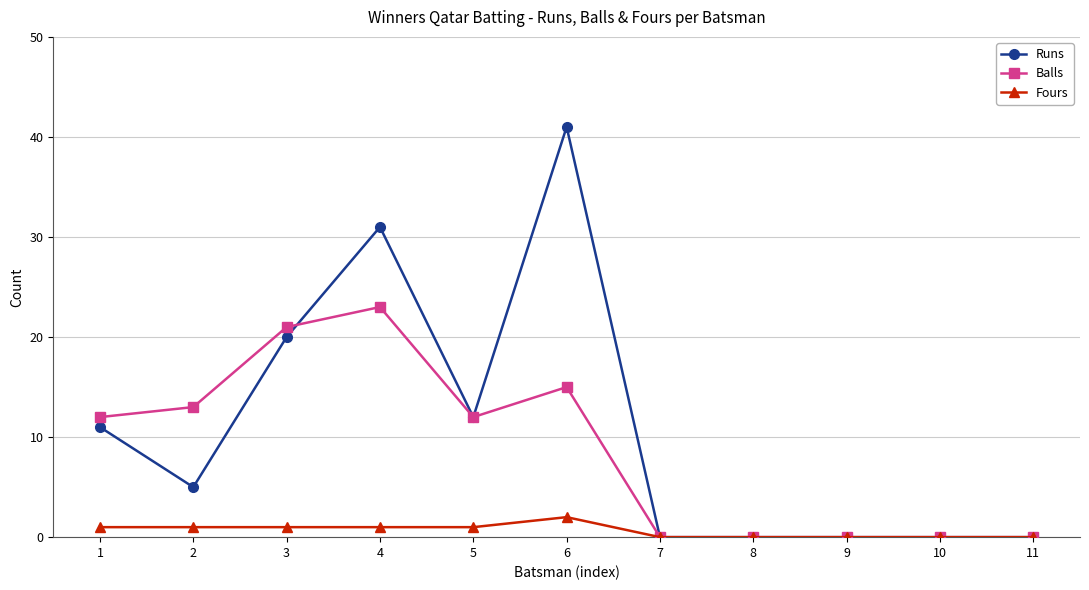

The value of Balls at 7 is -16. True or false?

False